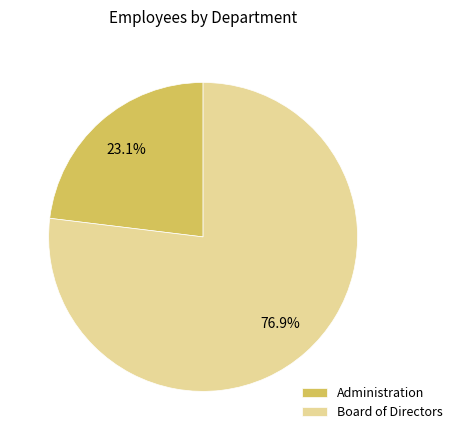

The Board of Directors slice represents 84% of the pie. True or false?

False